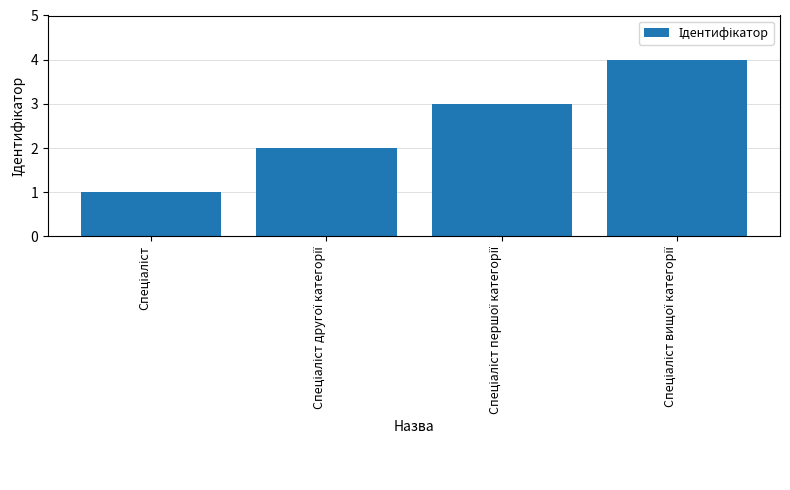

What is the difference between the maximum and minimum values?

3